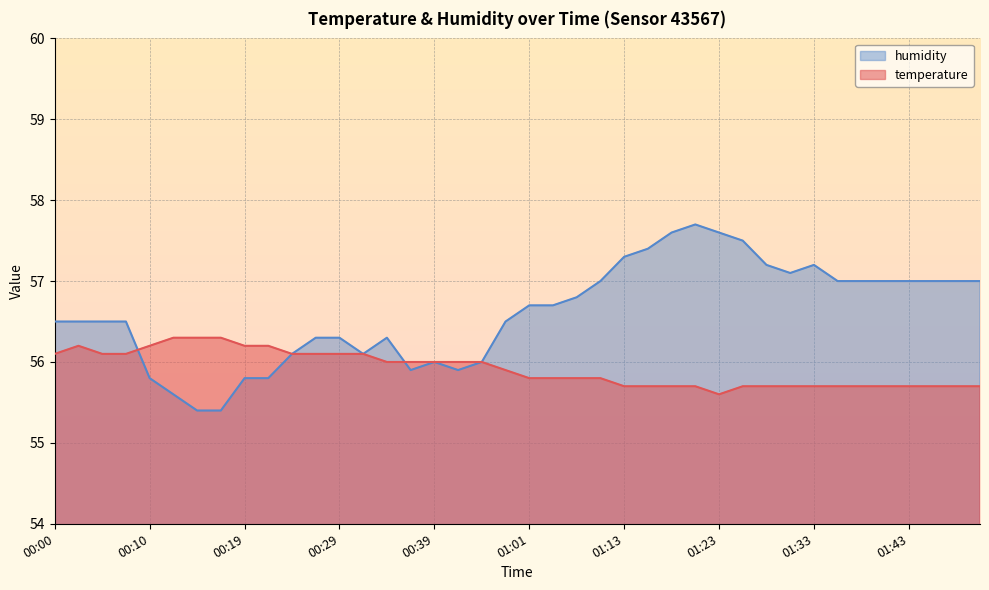

List the series in order of their overall mean, lowest first.

temperature, humidity